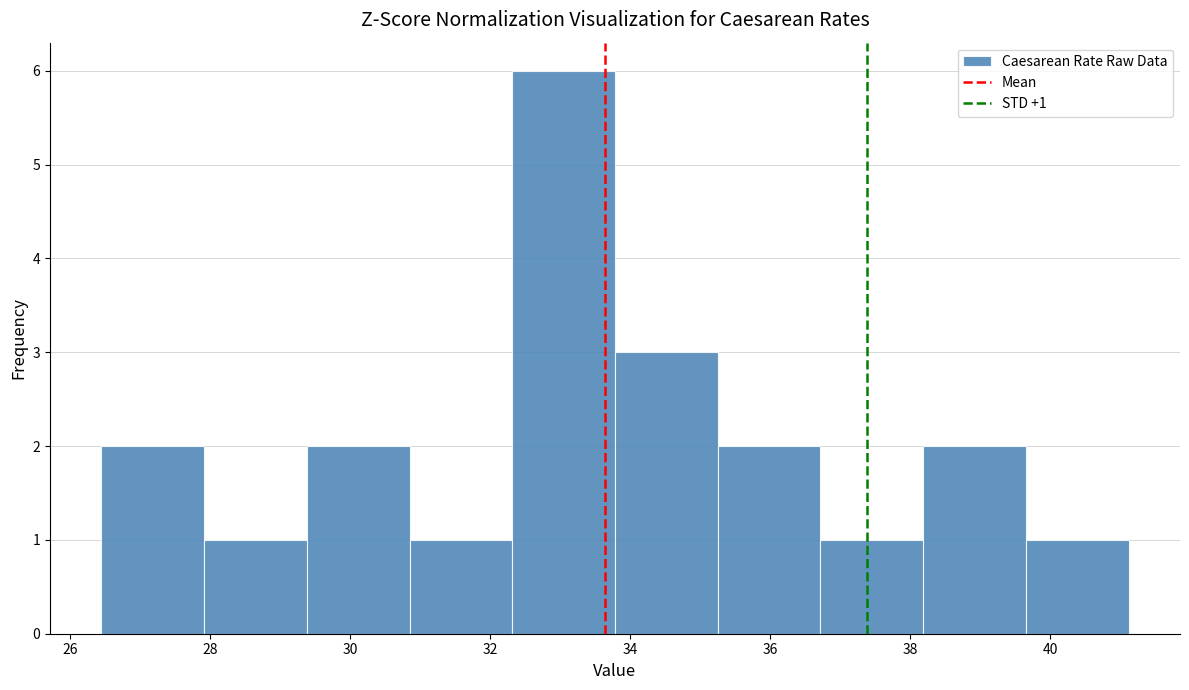

Which range on the x-axis has the tallest bar?

32.4 to 33.8